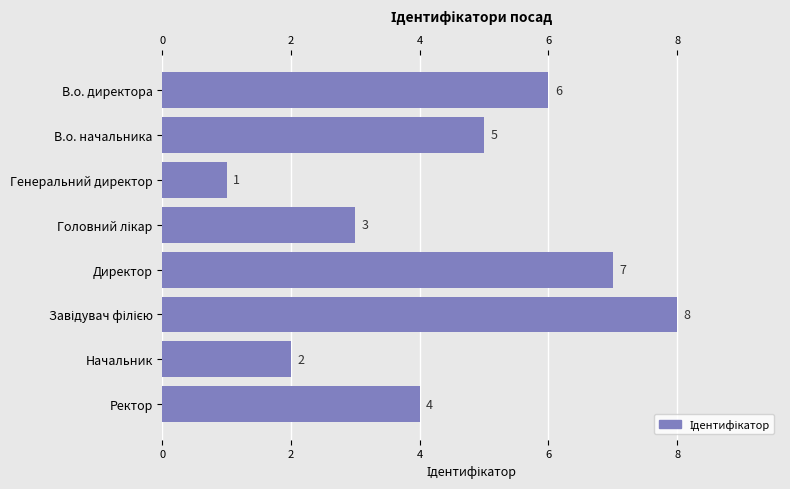

What position from the top is Начальник?

7